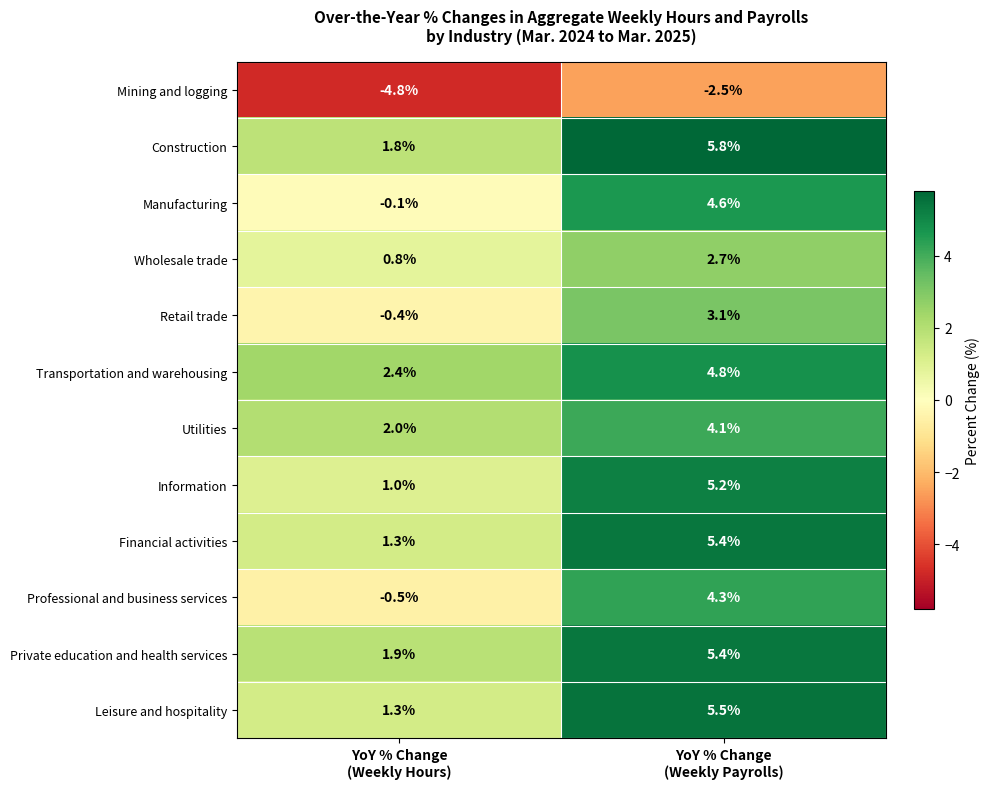

What is the minimum value shown in the chart?

-4.8